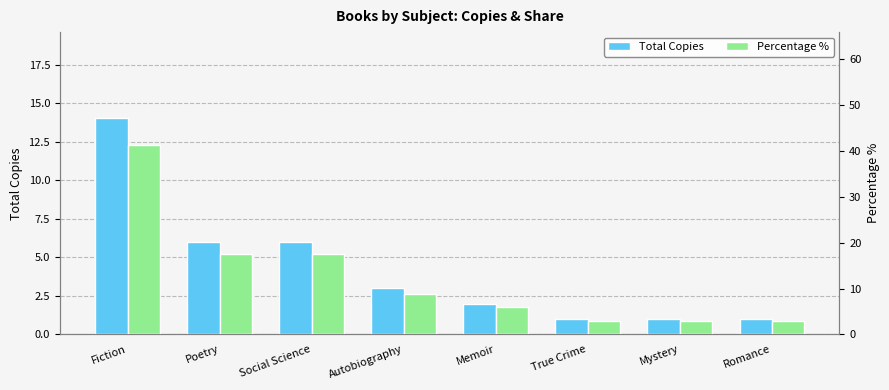

Read the Total Copies value at Mystery.

1.0